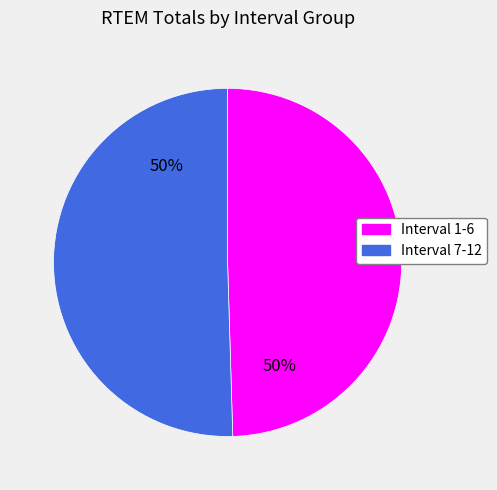

How many slices are in this pie chart?

2